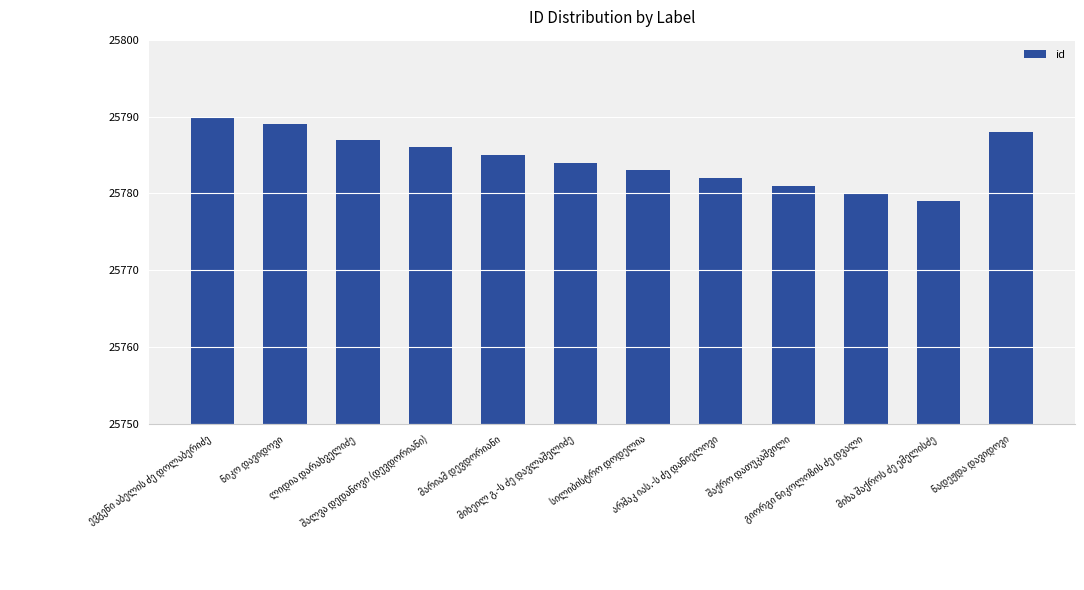

What is the value of the 6th bar from the left?

25784